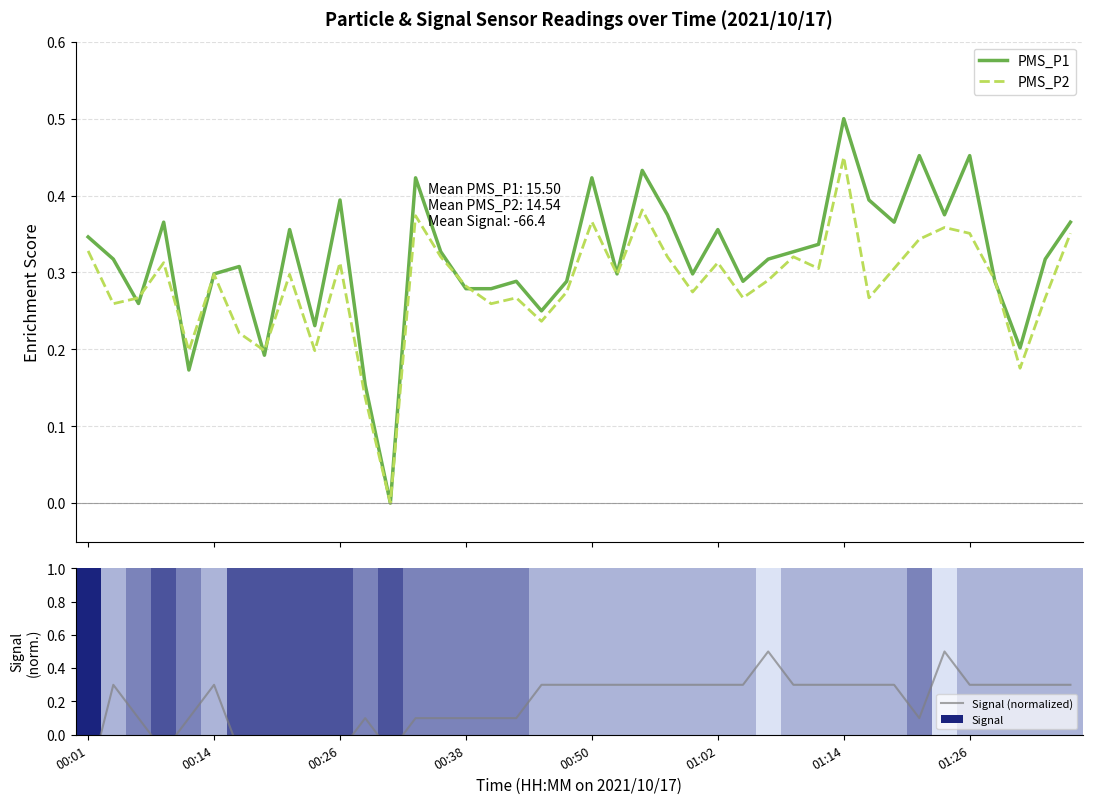

Is it true that Signal (normalized) equals 0.2 at 01:14?

False